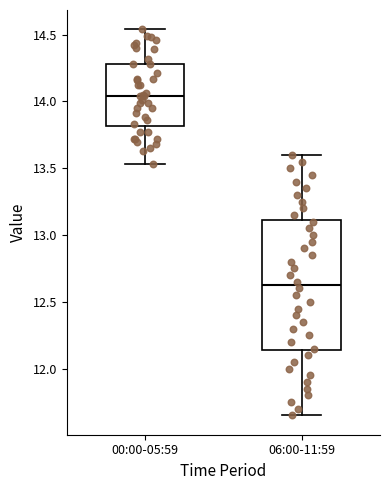

Which box's median line is the lowest?

06:00-11:59